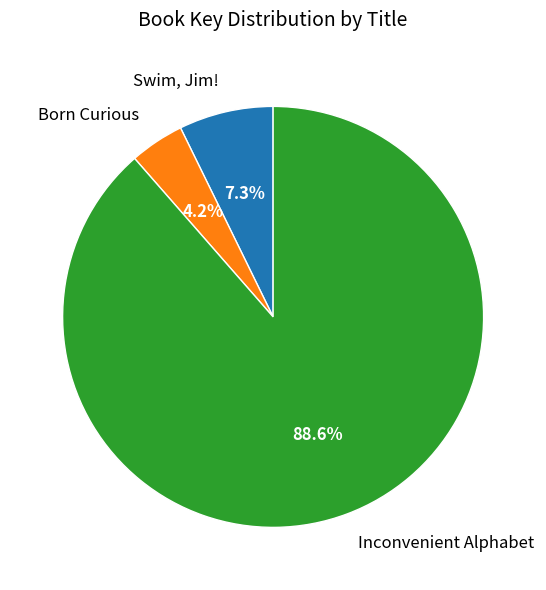

How many slices are in this pie chart?

3